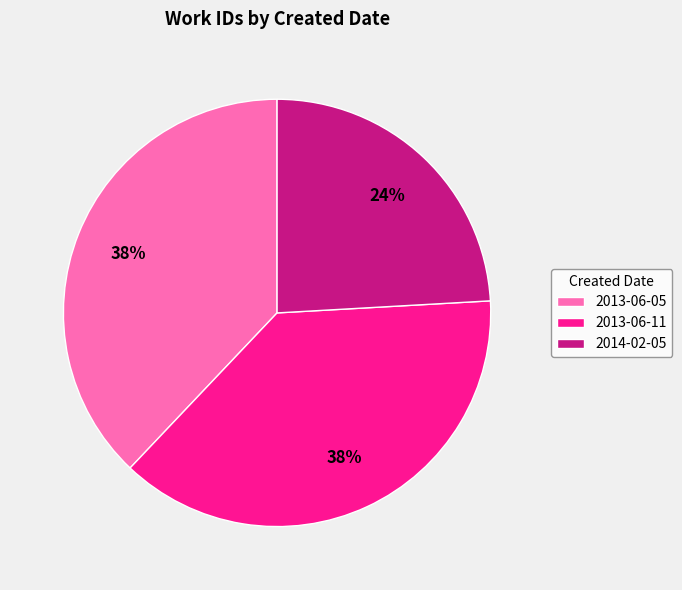

Approximately how many times larger is the value at 2013-06-05 compared to 2013-06-11?

1.0